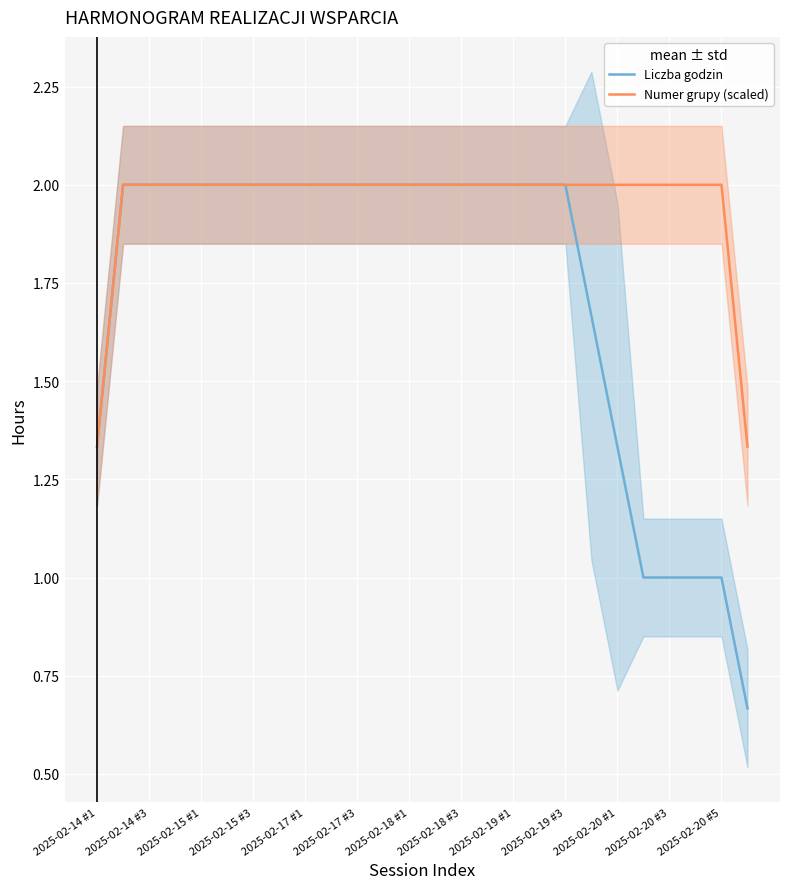

How many data points in Numer grupy (scaled) are less than 2?

2